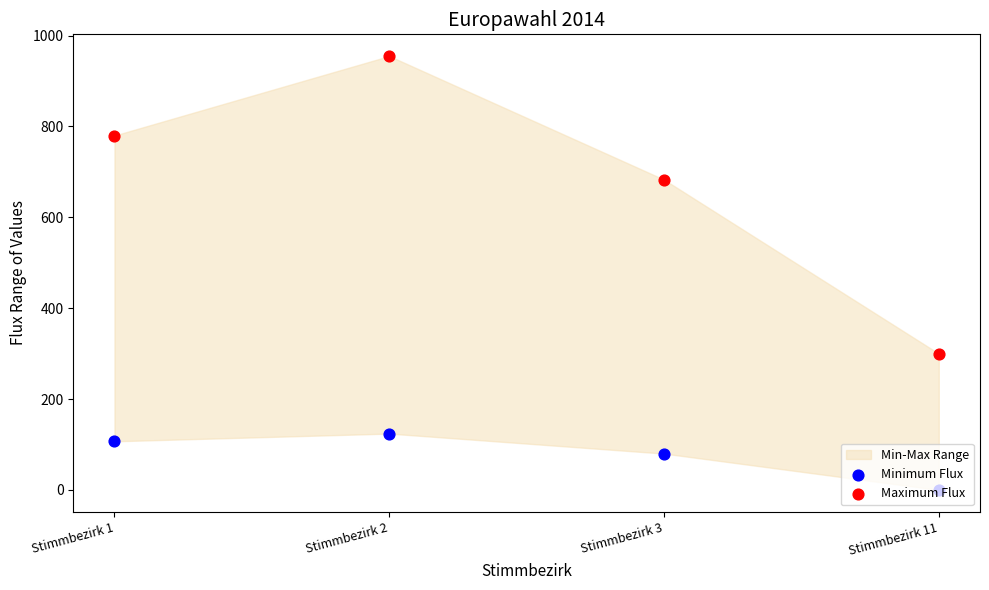

Which series reaches the minimum Y coordinate?

Minimum Flux